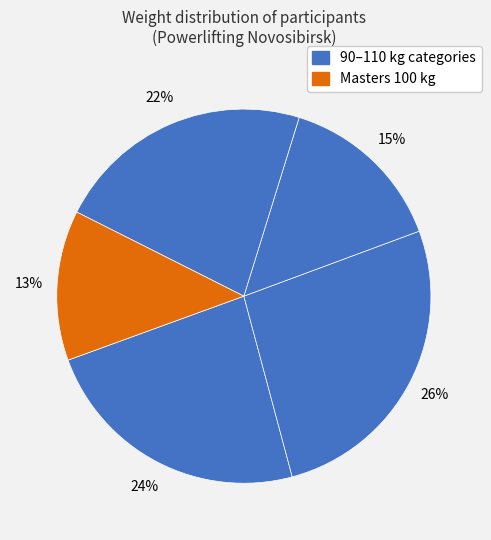

How many slices are in this pie chart?

5